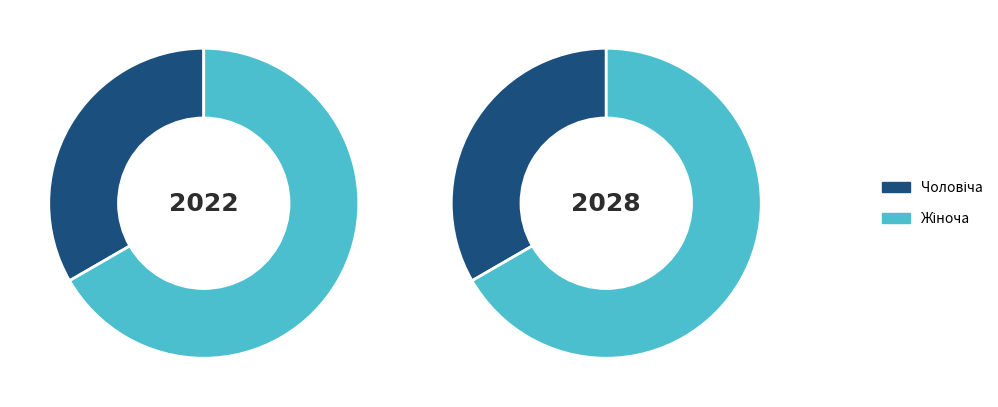

Which category has the smallest portion of the pie?

Чоловіча